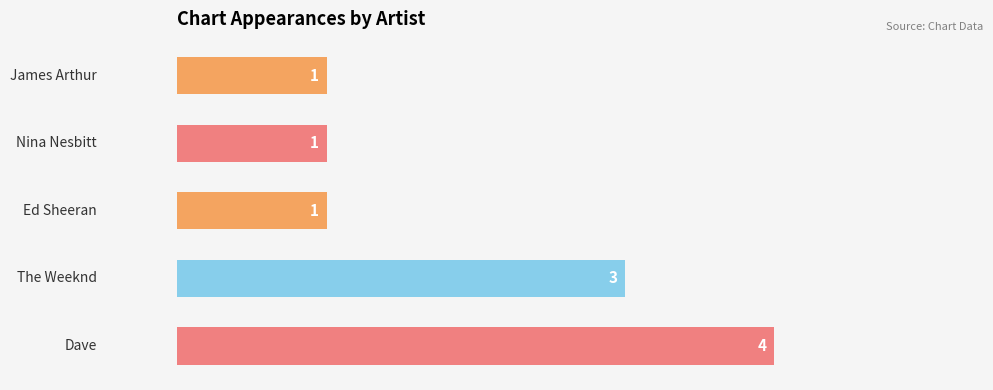

What is the maximum value shown in the chart?

4